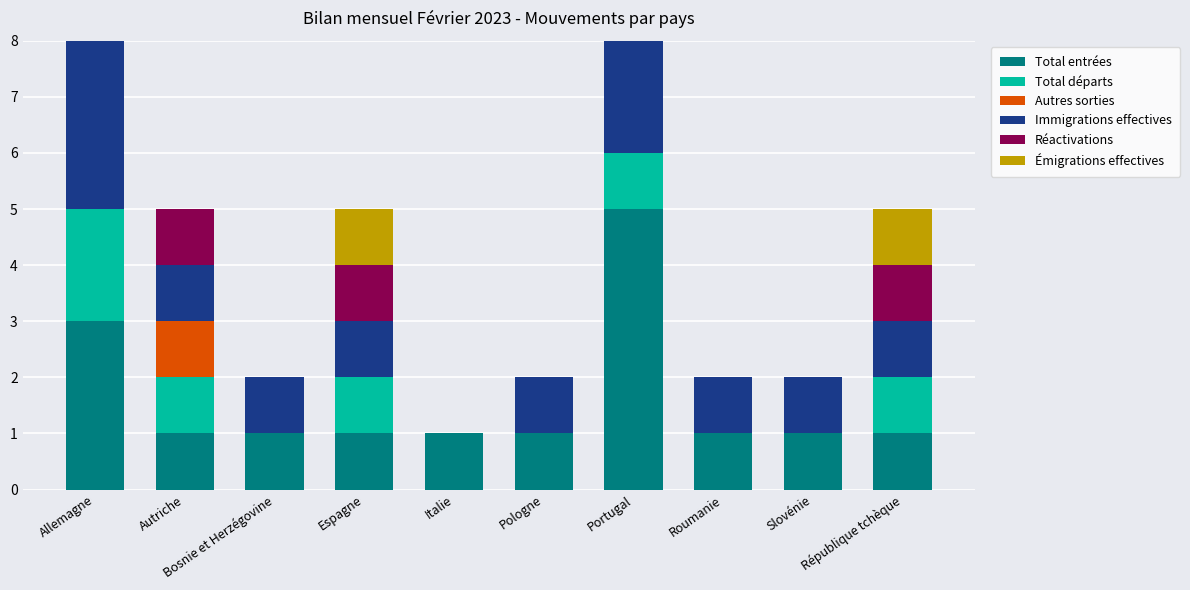

At which label does Autres sorties reach its peak?

Autriche